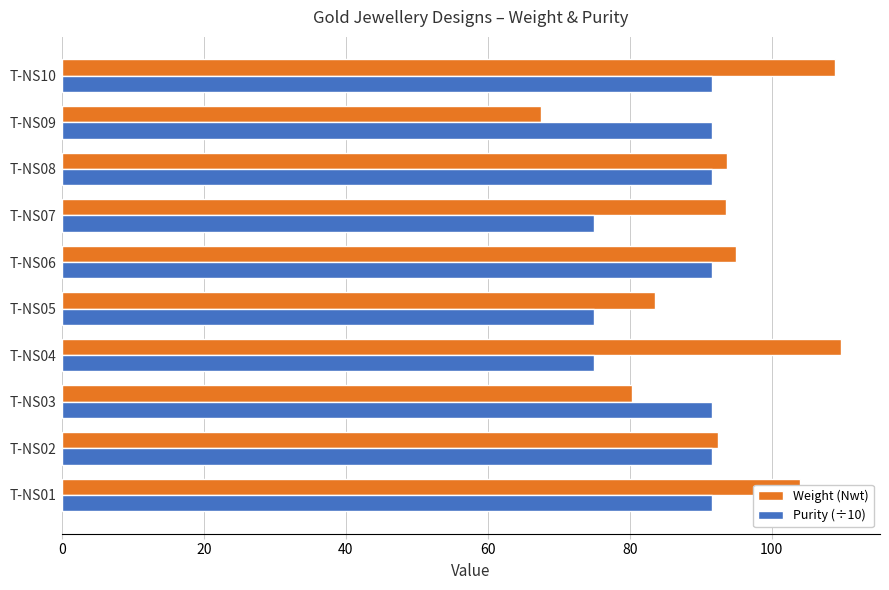

The Purity (÷10) series shows 126.9 at T-NS09. True or false?

False